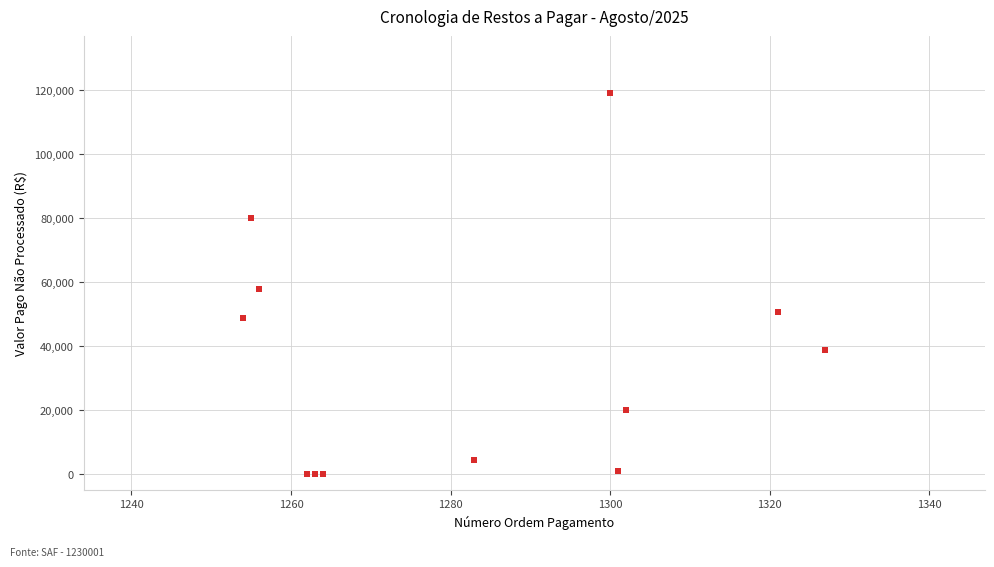

What Y value in the scatter plot is closest to 59547?

57748.0